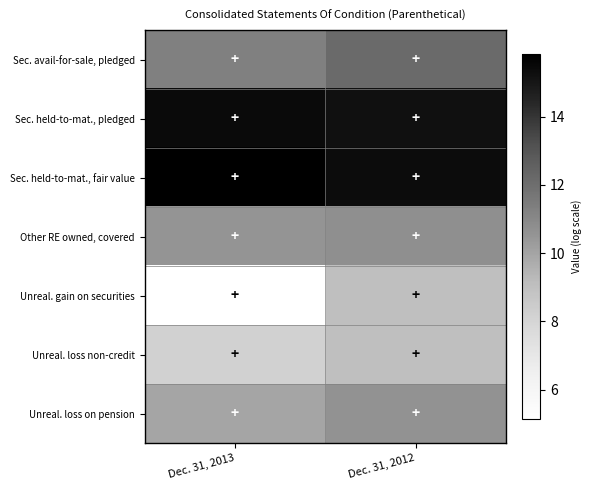

What is the difference between the highest and lowest values at Dec. 31, 2012?

6.3